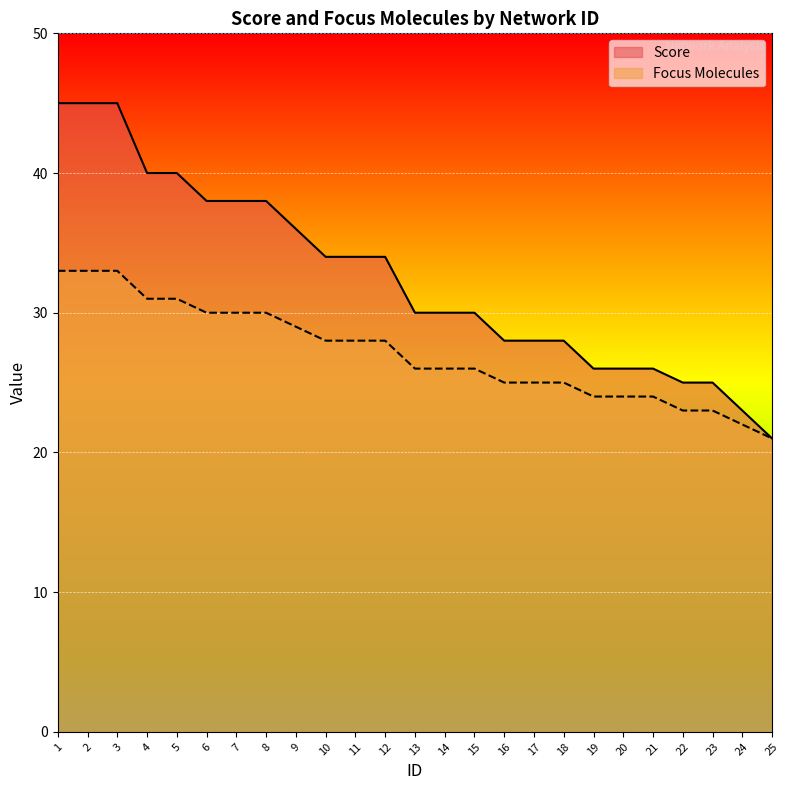

Between 2 and 3, which series saw the biggest shift?

Score